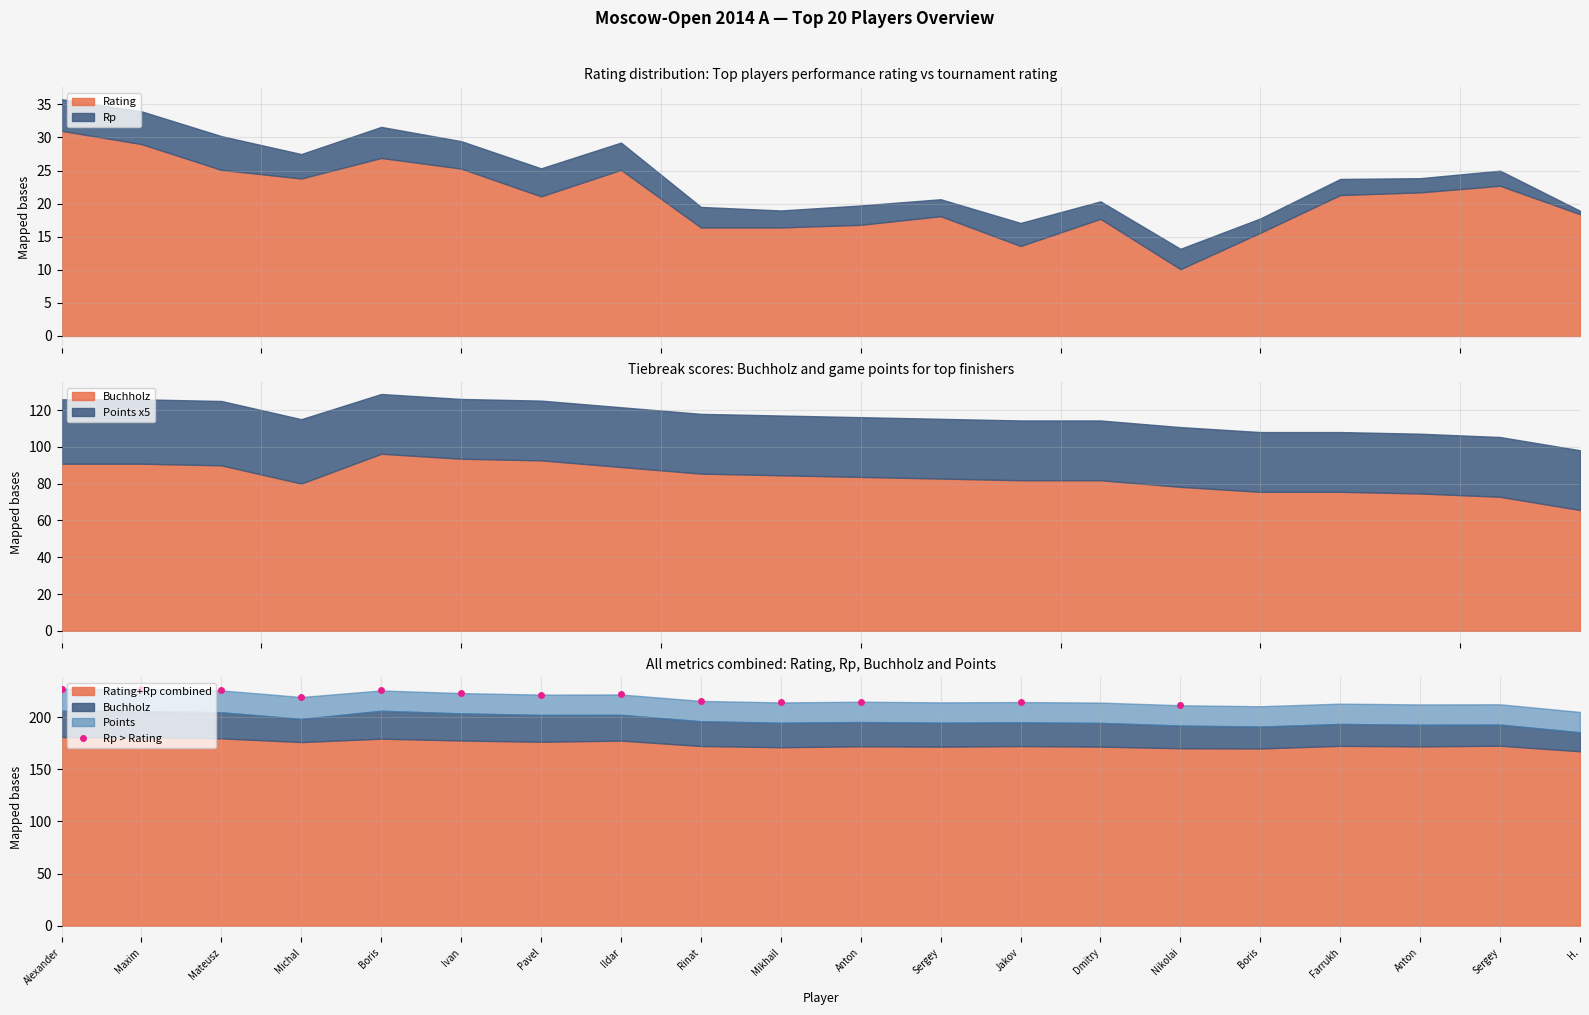

What is the minimum value for Rating?

10.1